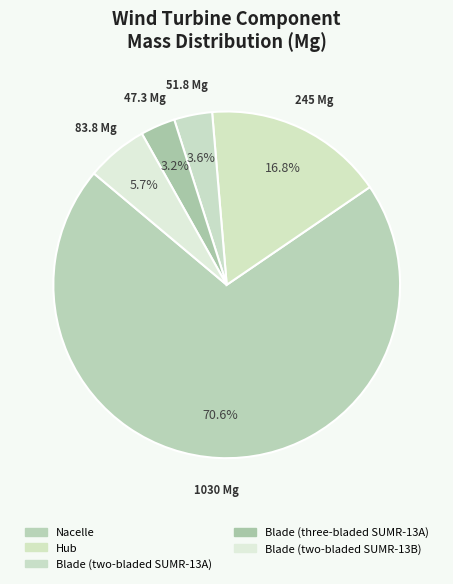

Which category accounts for the majority?

Nacelle